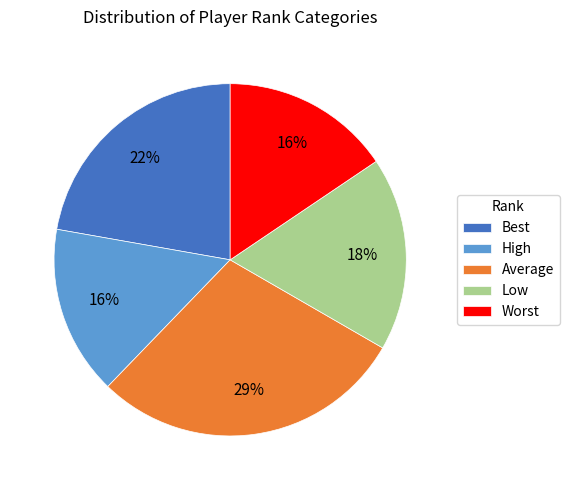

How many segments does this pie chart have?

5